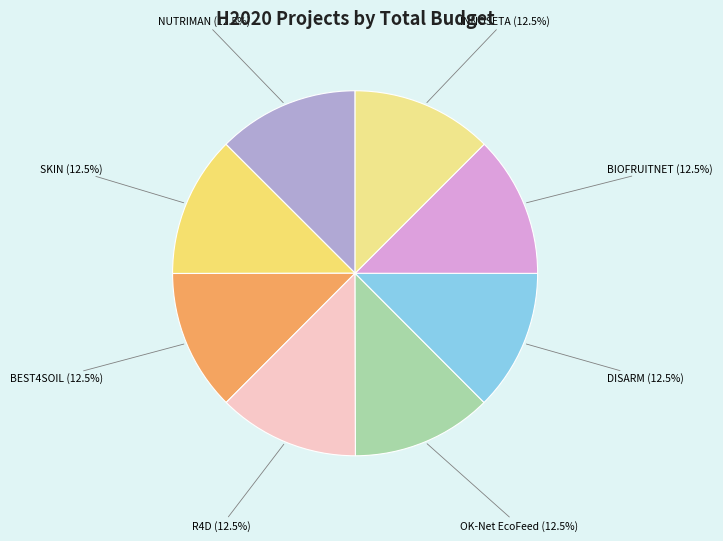

Does NUTRIMAN represent more than half of the total?

No